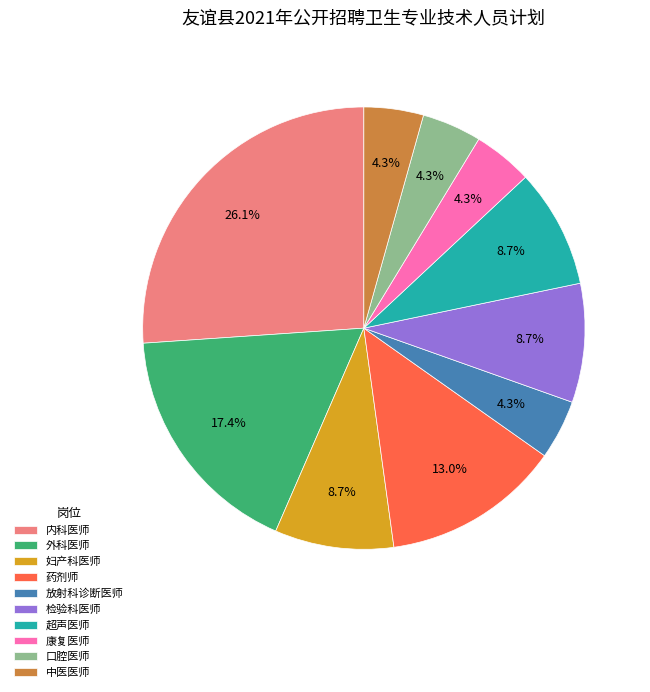

Which category has the biggest portion of the pie?

内科医师